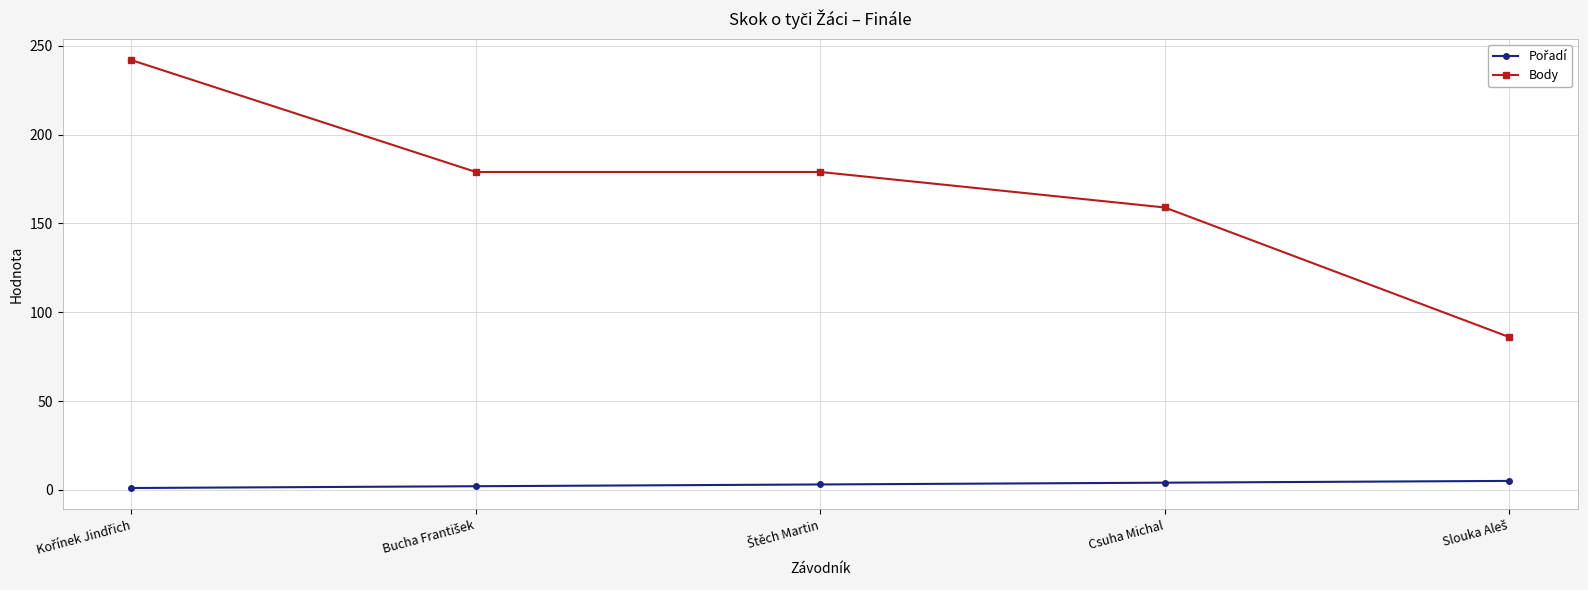

Which series has the widest spread of values?

Body